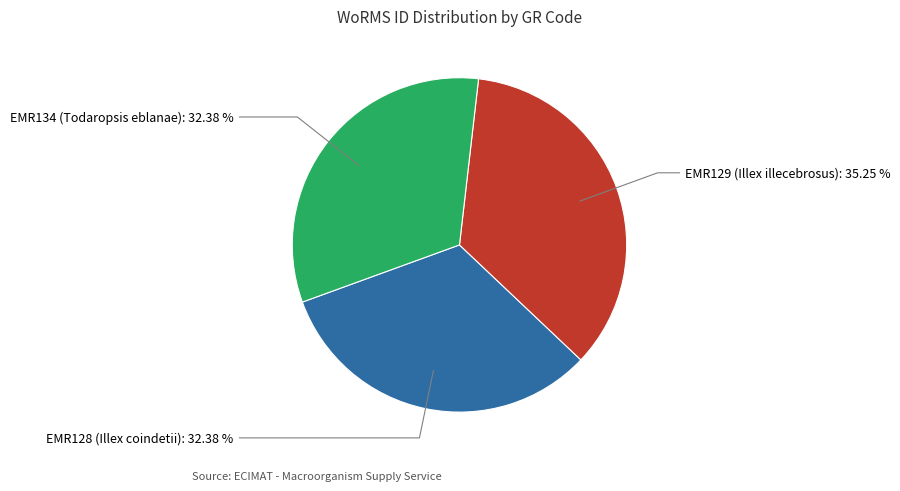

What is the ratio of the value at EMR129 (Illex illecebrosus): 35.25 % to the value at EMR134 (Todaropsis eblanae): 32.38 %?

1.1